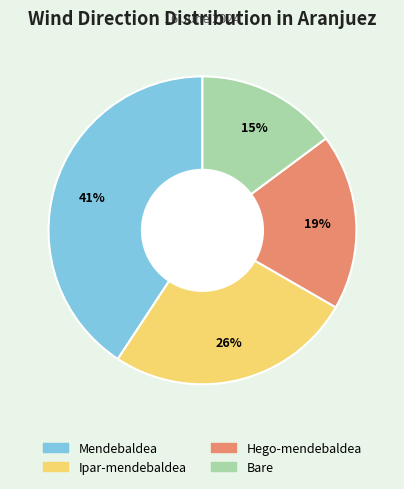

Count the number of slices in the pie.

4